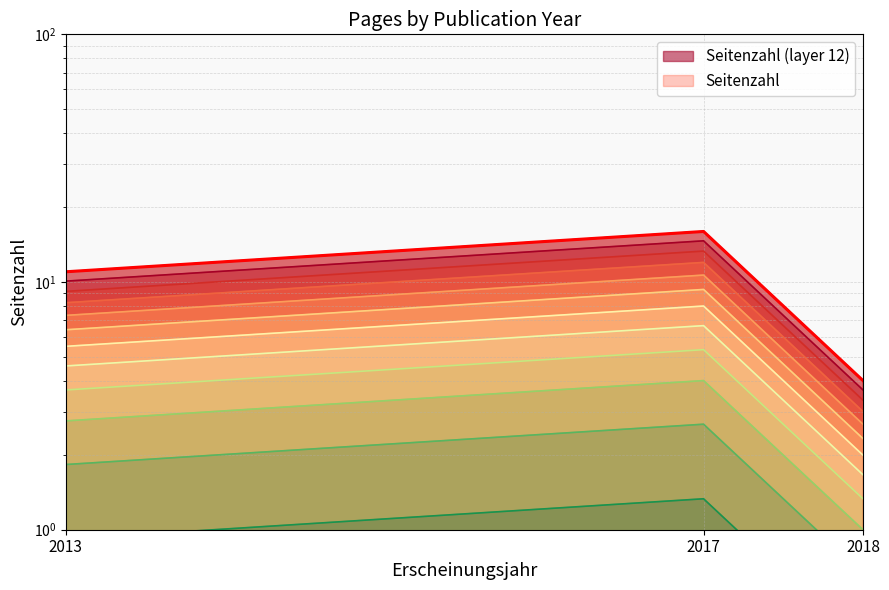

What is the difference between the values at 2018 and 2017?

12